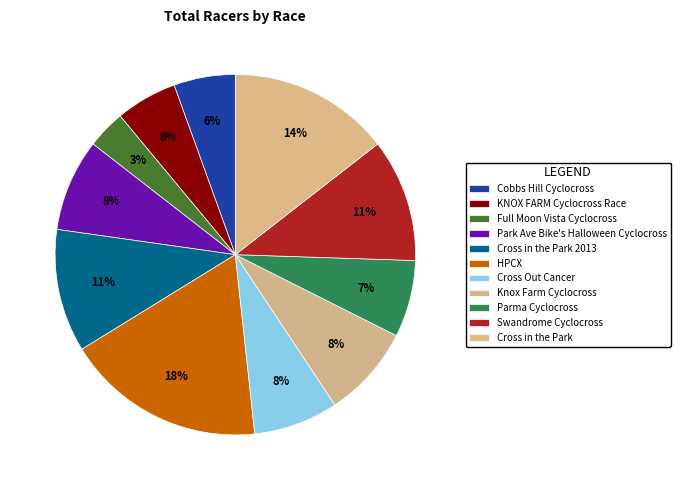

Count the number of slices in the pie.

11